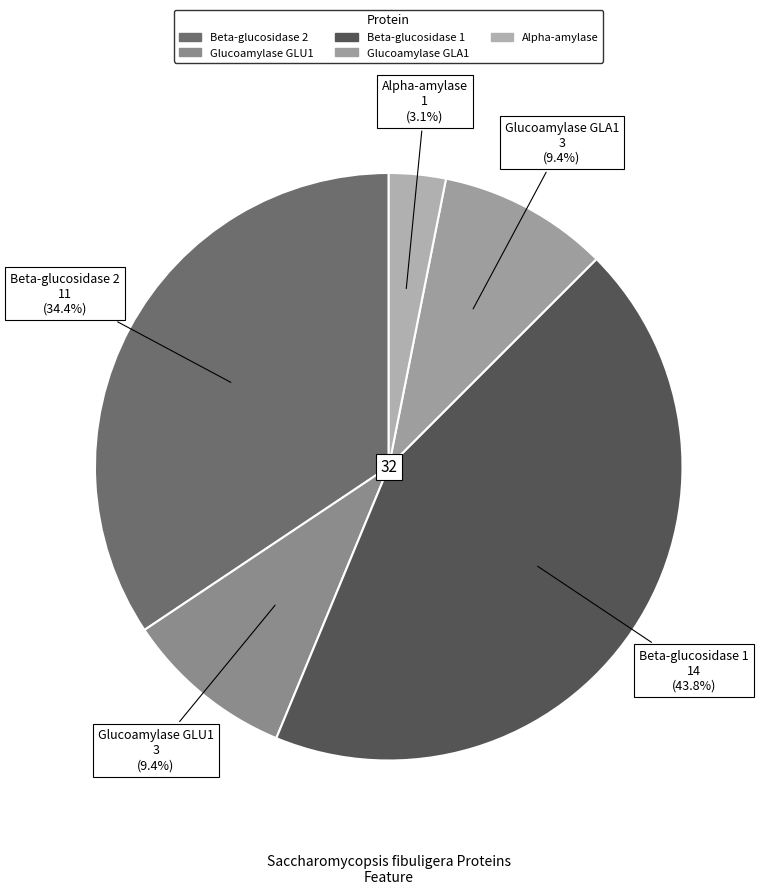

What is the total percentage of Beta-glucosidase 1 and Alpha-amylase?

46.9%